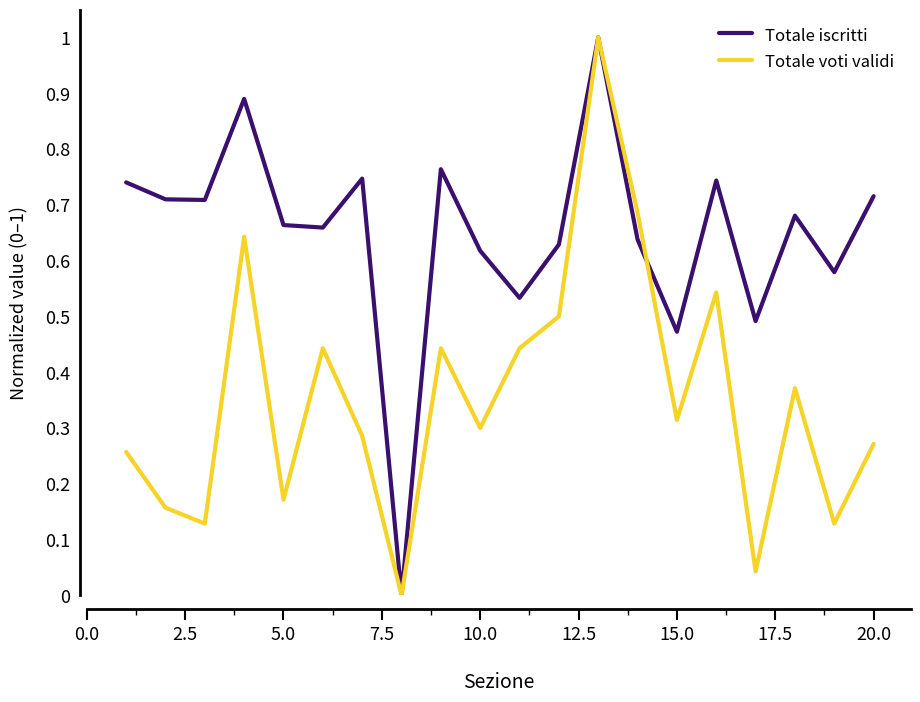

Count the number of data series in this chart.

2